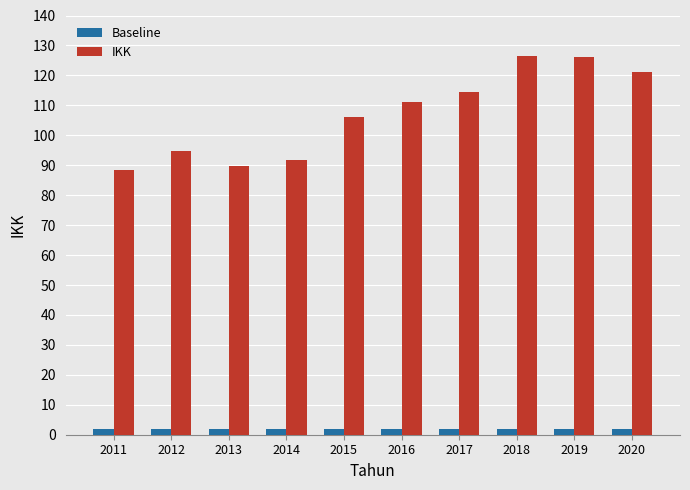

Which series has the largest total across all categories?

IKK